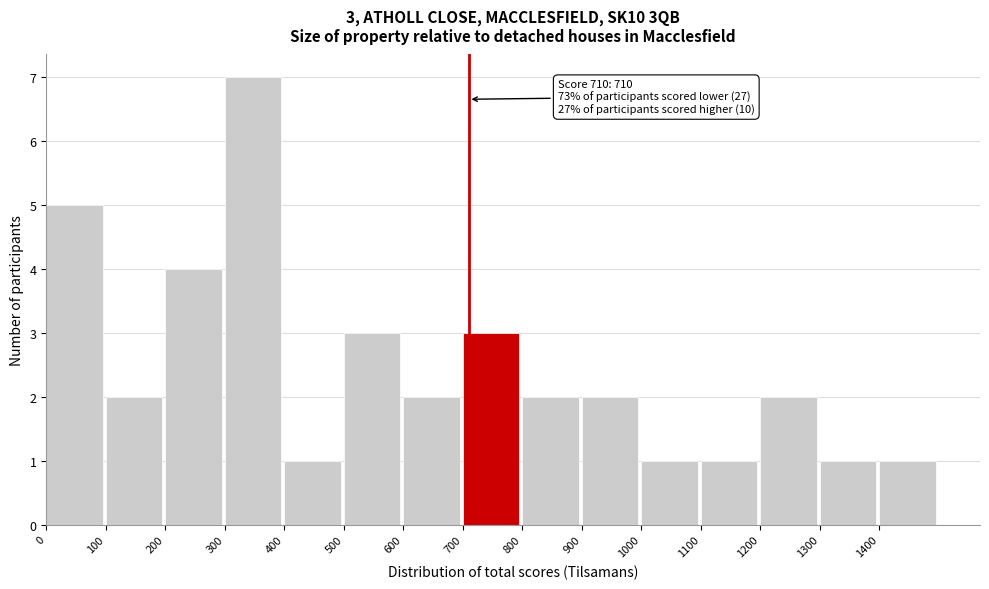

Which range on the x-axis has the tallest bar?

300 to 400